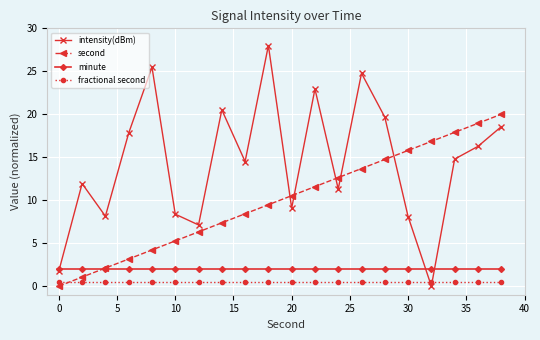

Which series has the widest spread of values?

intensity(dBm)